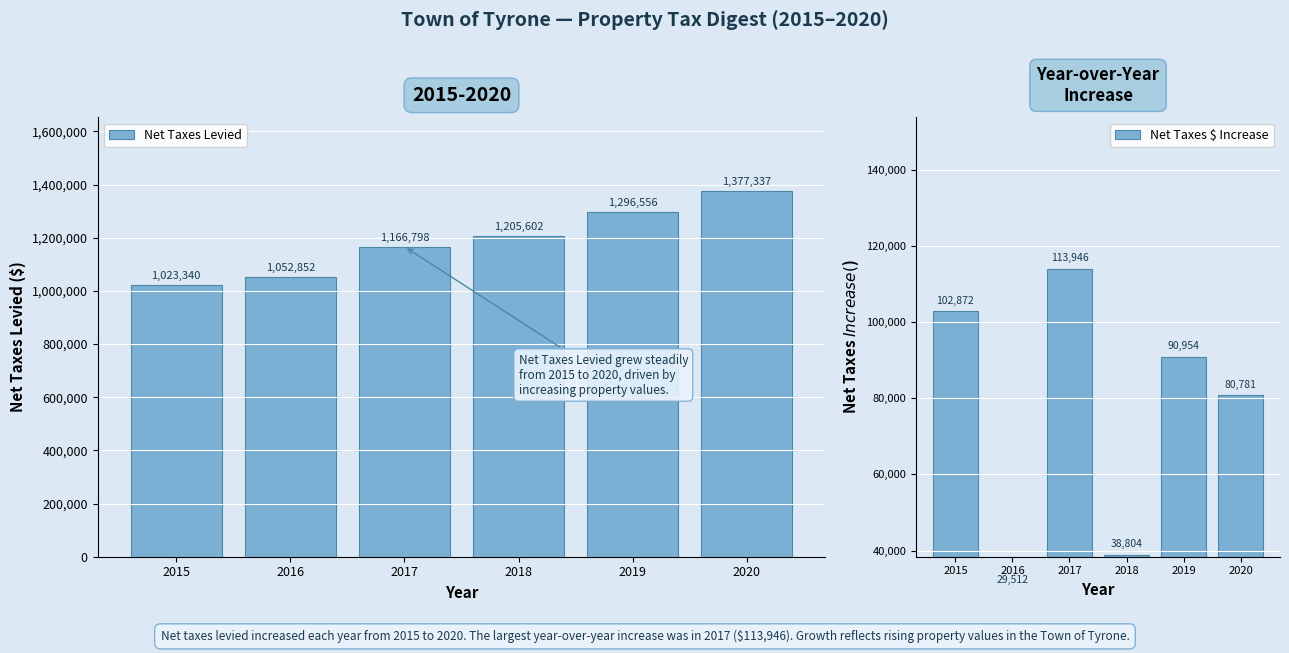

At which category is the sum across all series the highest?

2020